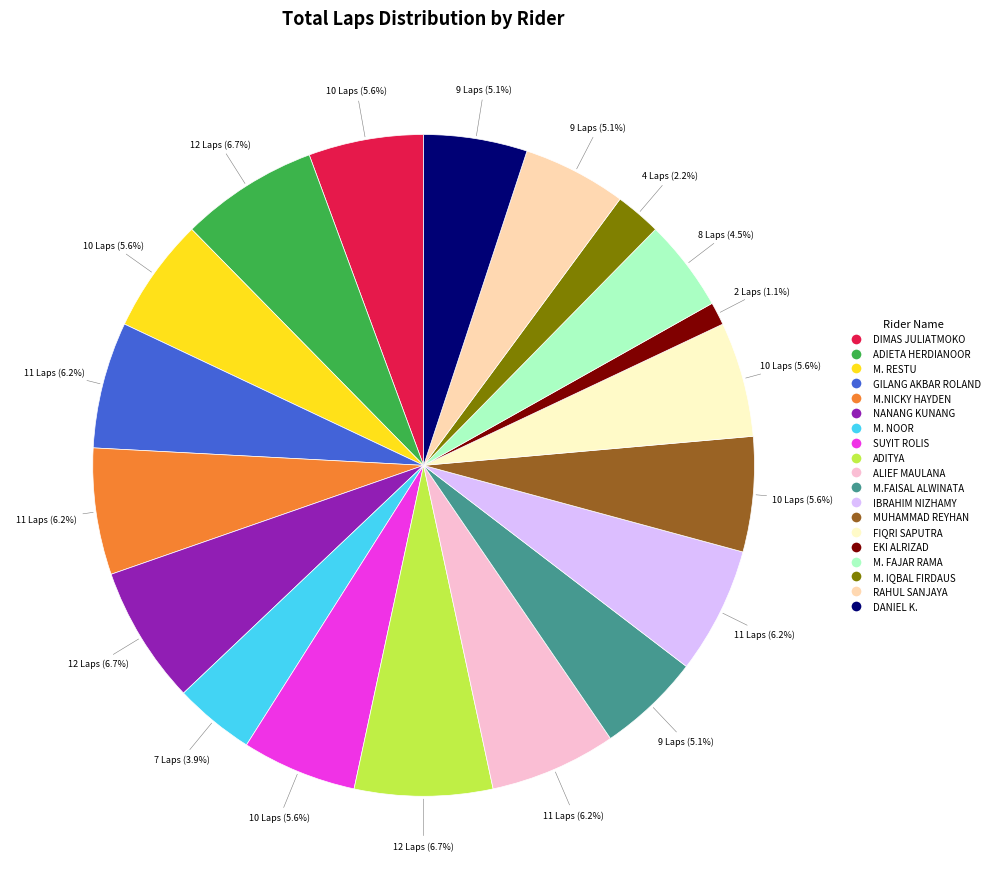

Is there a majority slice in this chart?

No